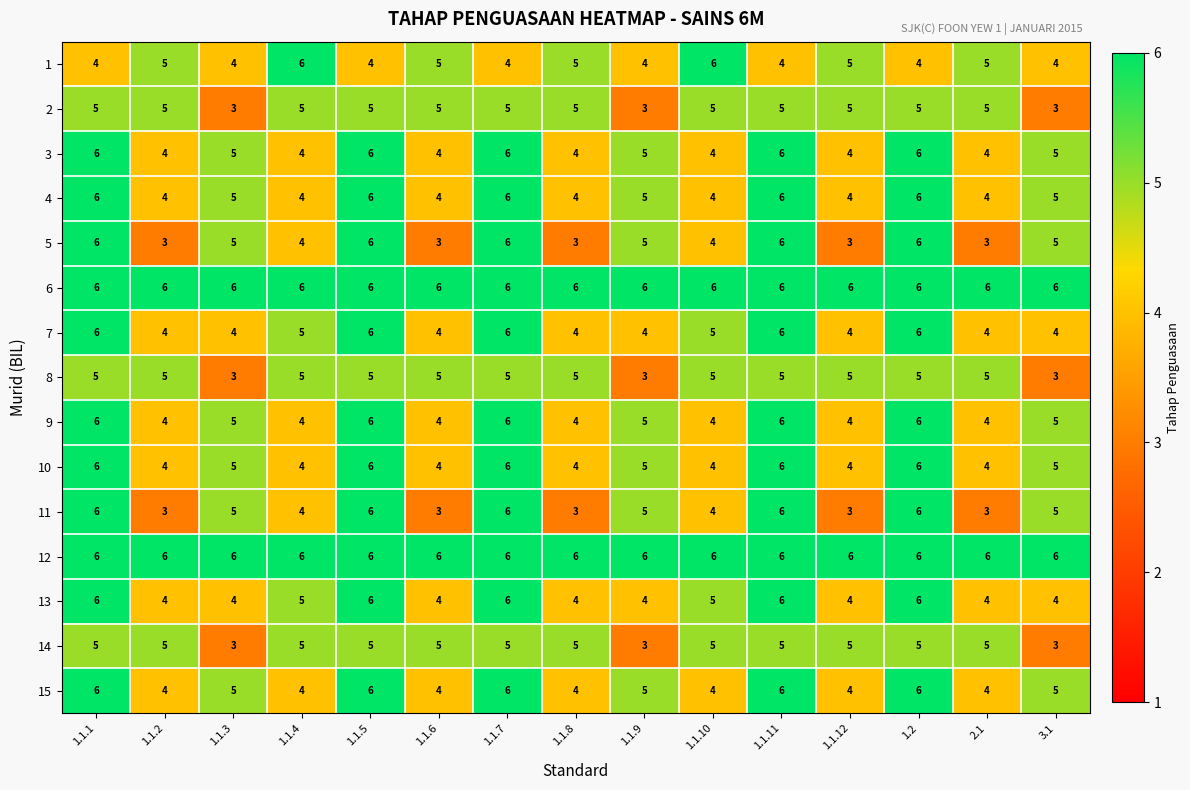

The 7 series shows 6 at 1.1.1. True or false?

True